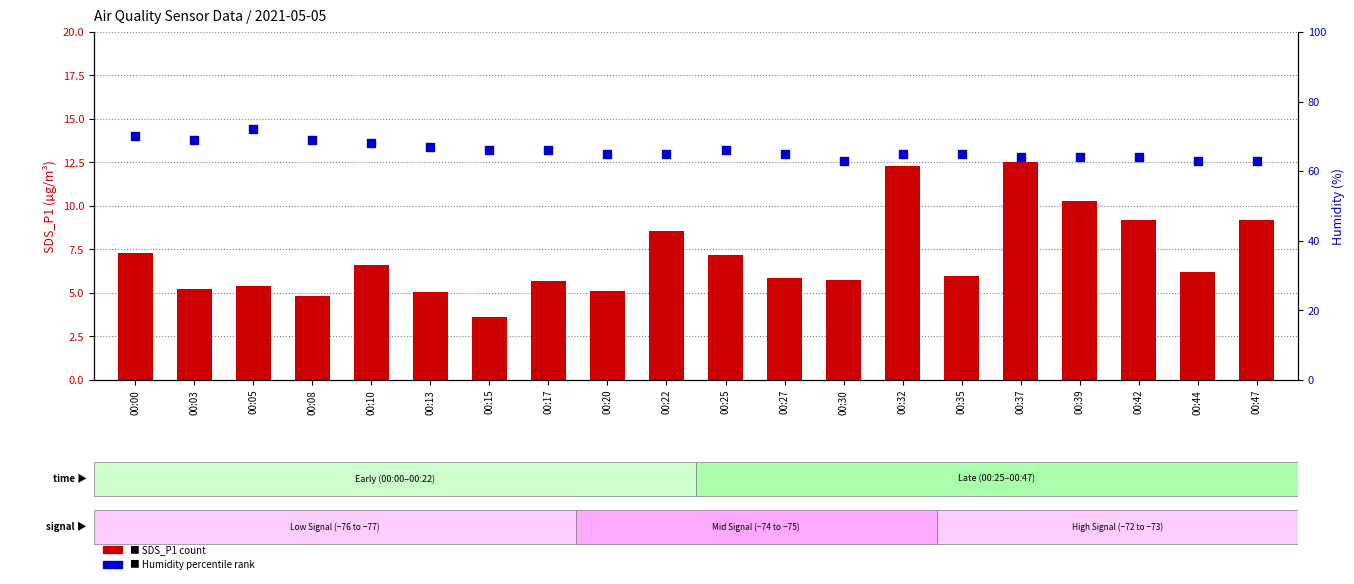

What is the total value across all series at 00:08?

73.8